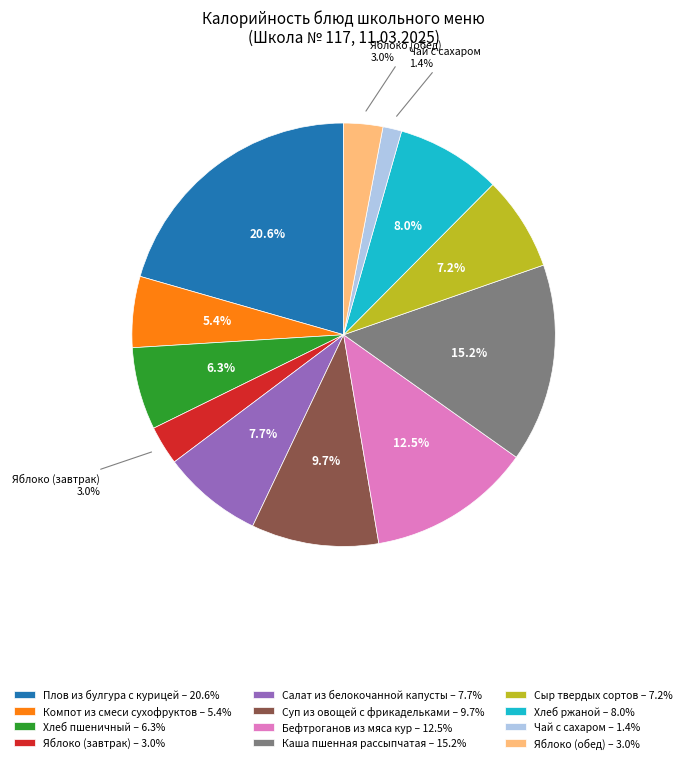

Is Чай с сахаром the majority of the pie?

No